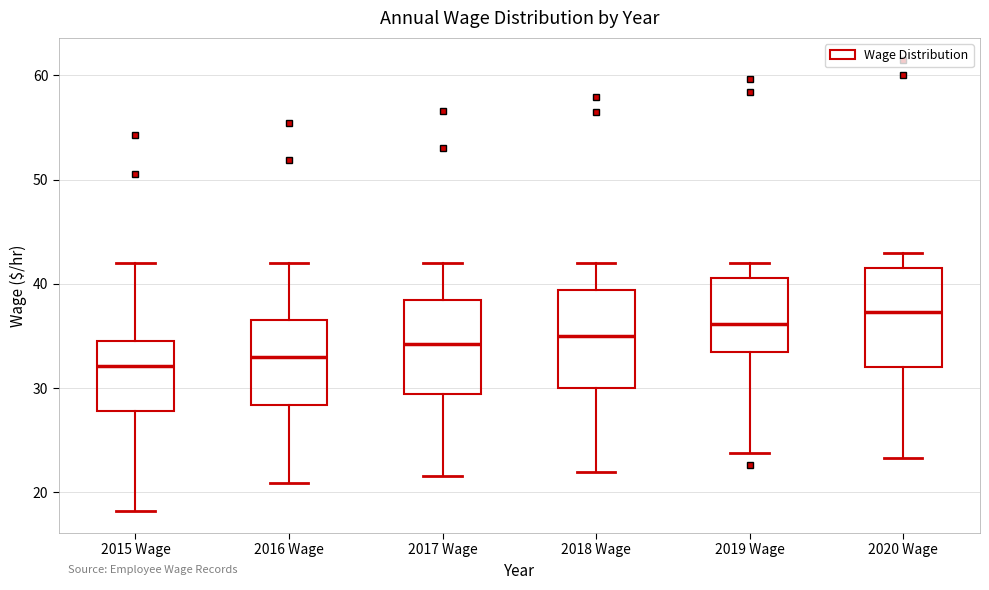

Where does the upper whisker of the box for 2019 Wage end on the y-axis? The values are not printed on the chart, so give them approximately, as read against the axis.

42